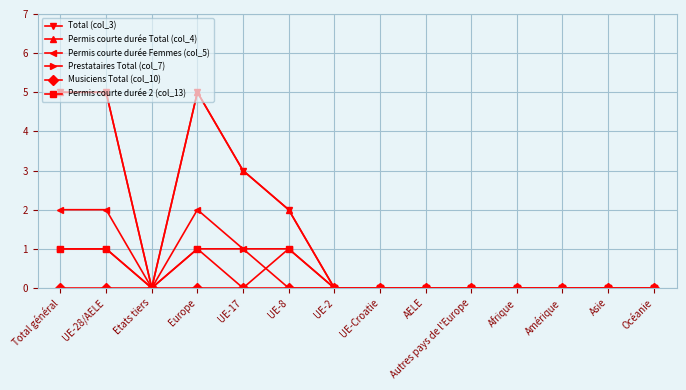

List the series in order of their peak value, highest first.

Total (col_3), Permis courte durée Total (col_4), Permis courte durée Femmes (col_5), Prestataires Total (col_7), Permis courte durée 2 (col_13), Musiciens Total (col_10)